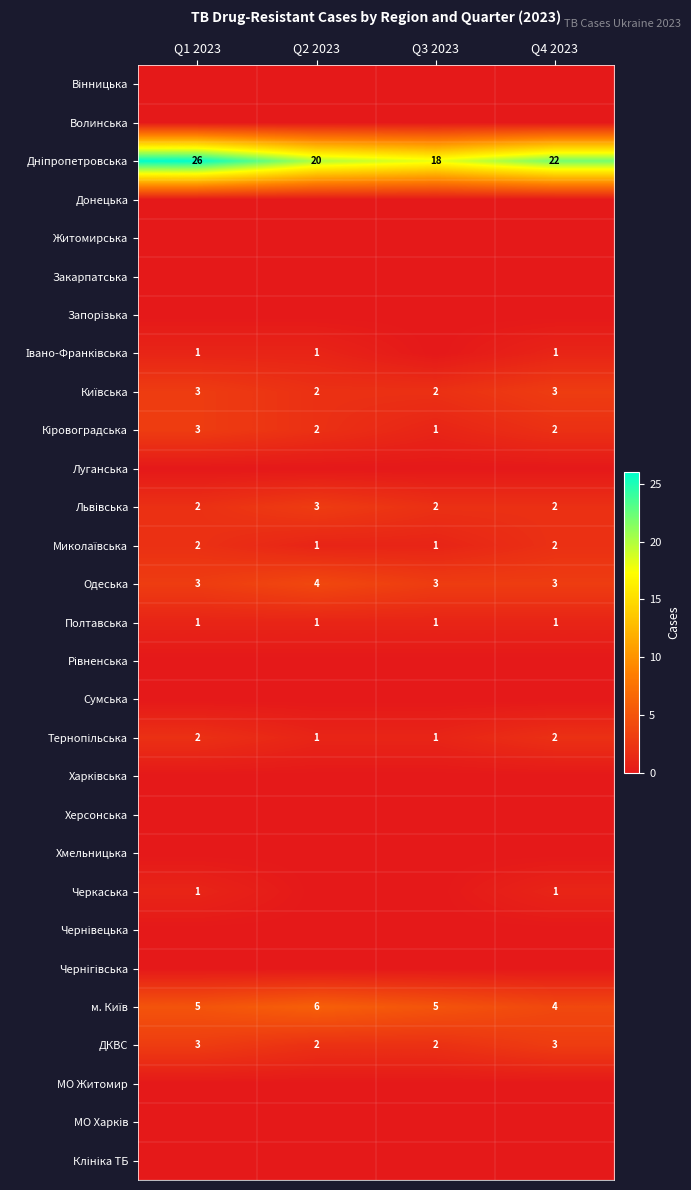

What is the difference between the highest and lowest values at Q1 2023?

26